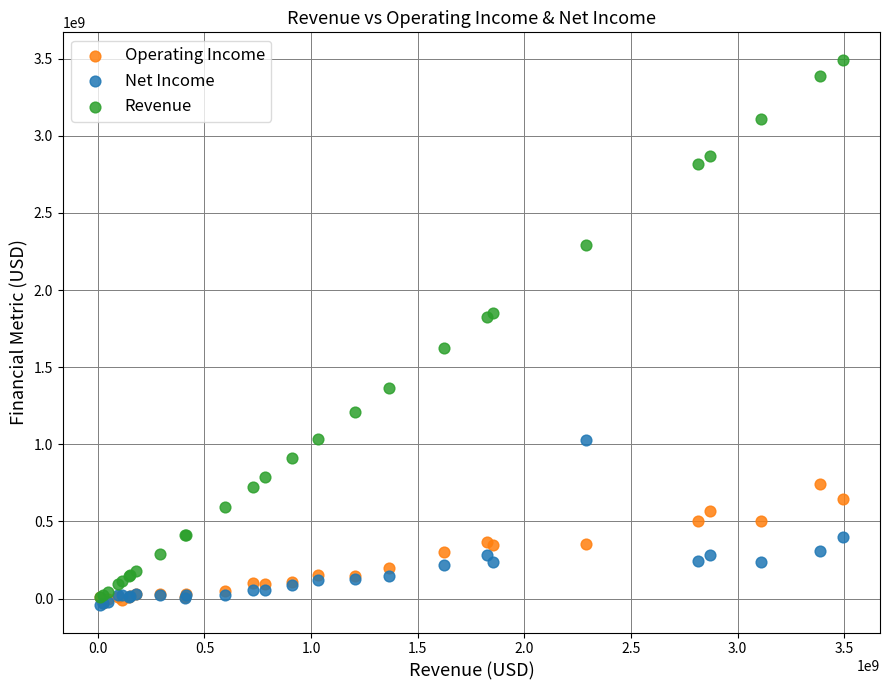

What are all the series names shown in the legend?

Operating Income, Net Income, Revenue